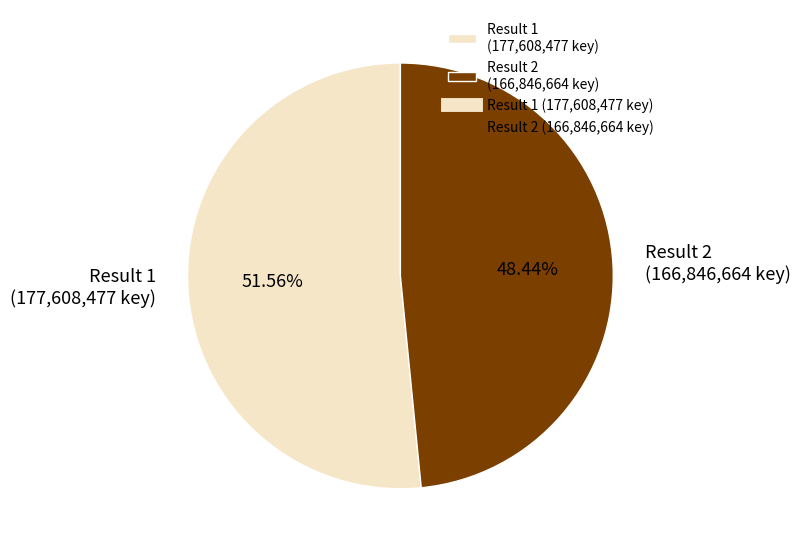

How many segments does this pie chart have?

2